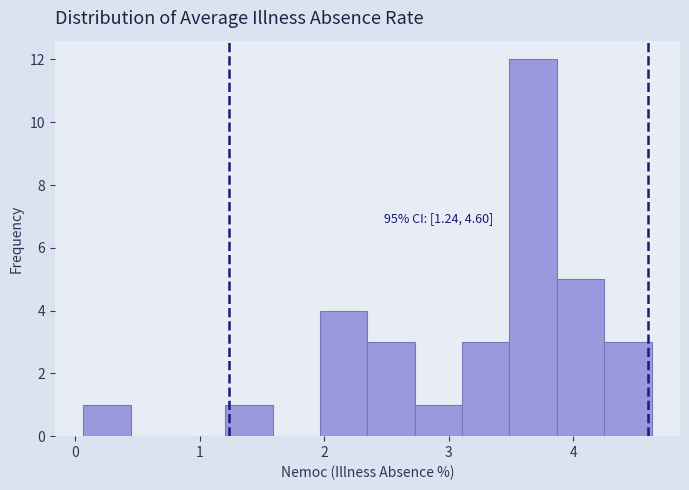

Read against the x-axis, roughly where is the centre of the tallest bar?

3.7